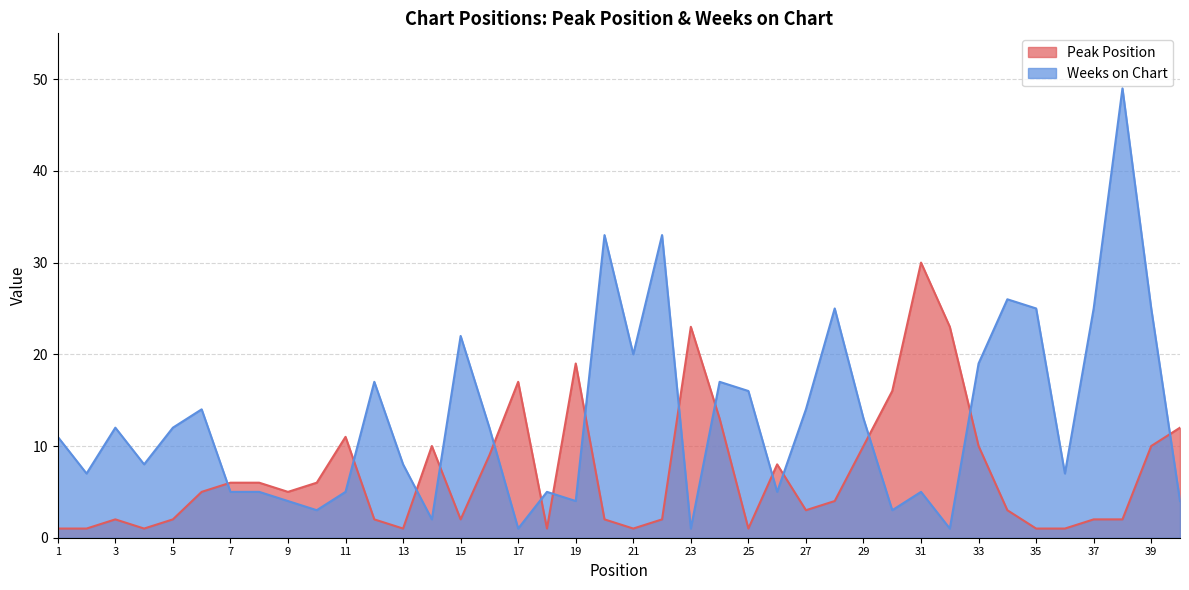

True or false: Peak Position has a value of 8 at 26.

True